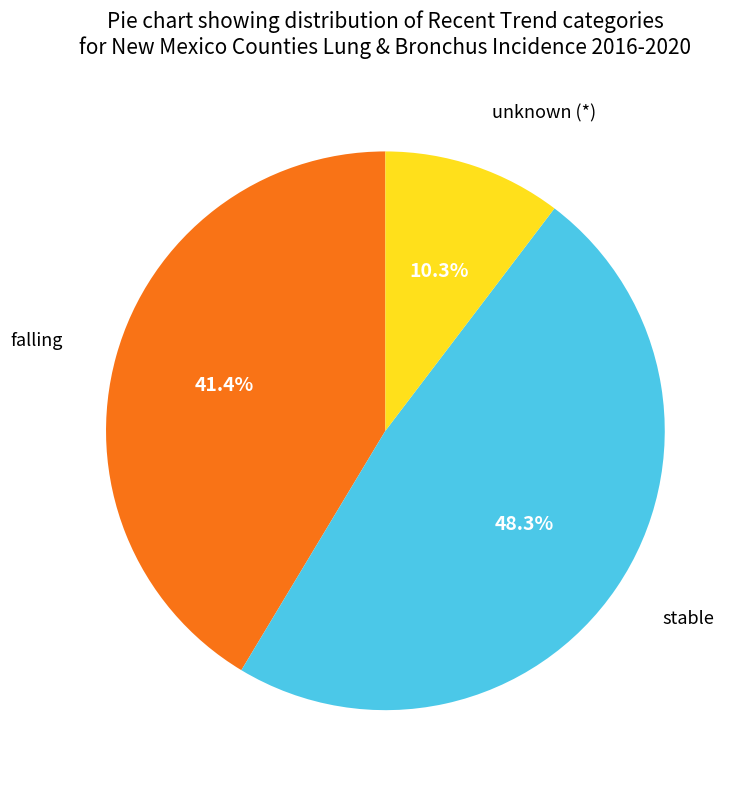

Is there a majority slice in this chart?

No